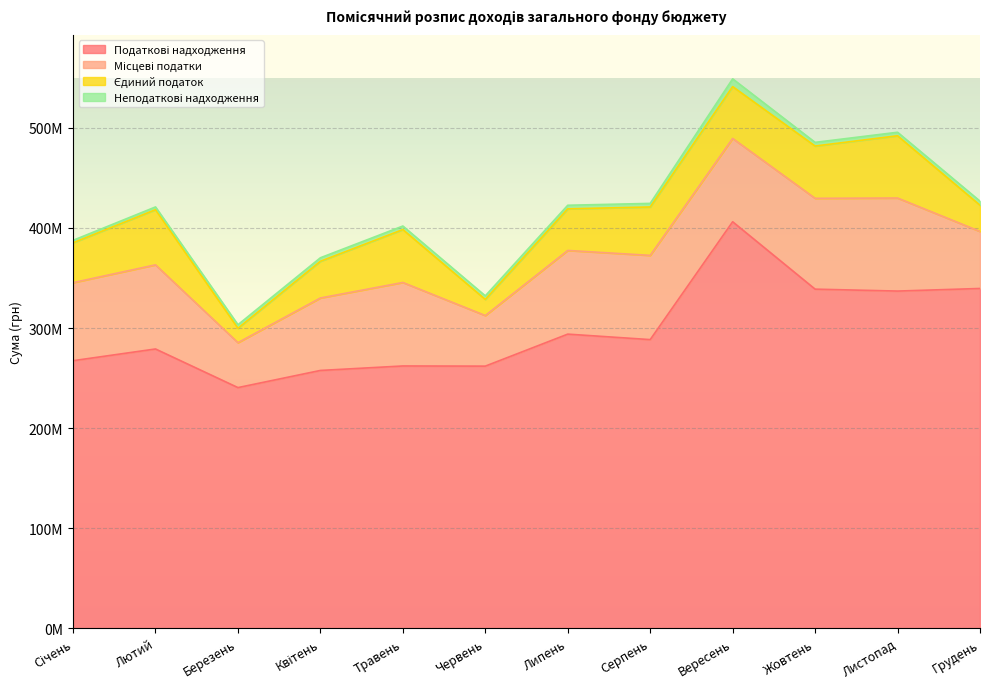

How many data points in Неподаткові надходження are less than 3545100?

6